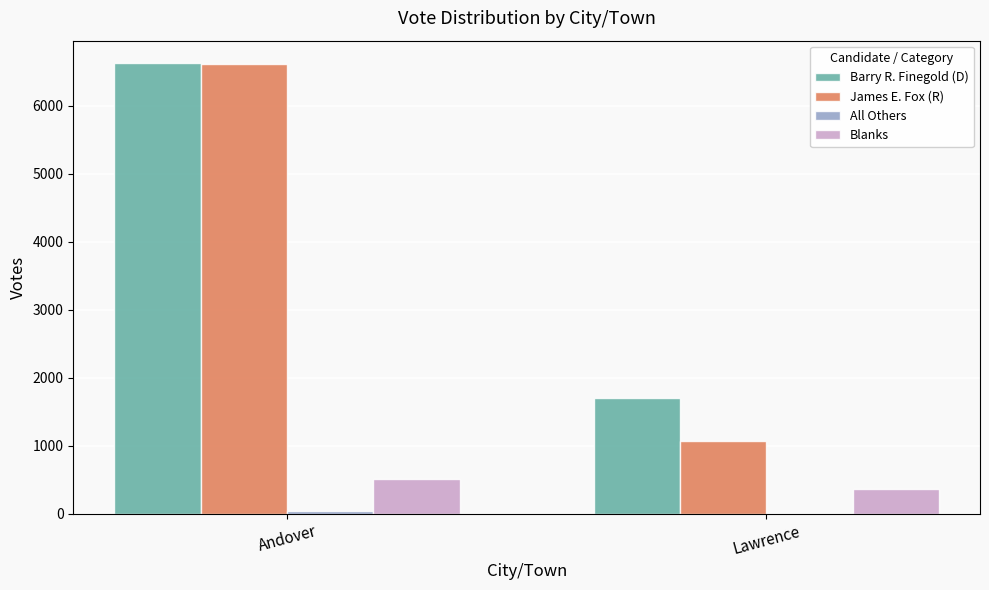

The value of Blanks at Andover is 170. True or false?

False